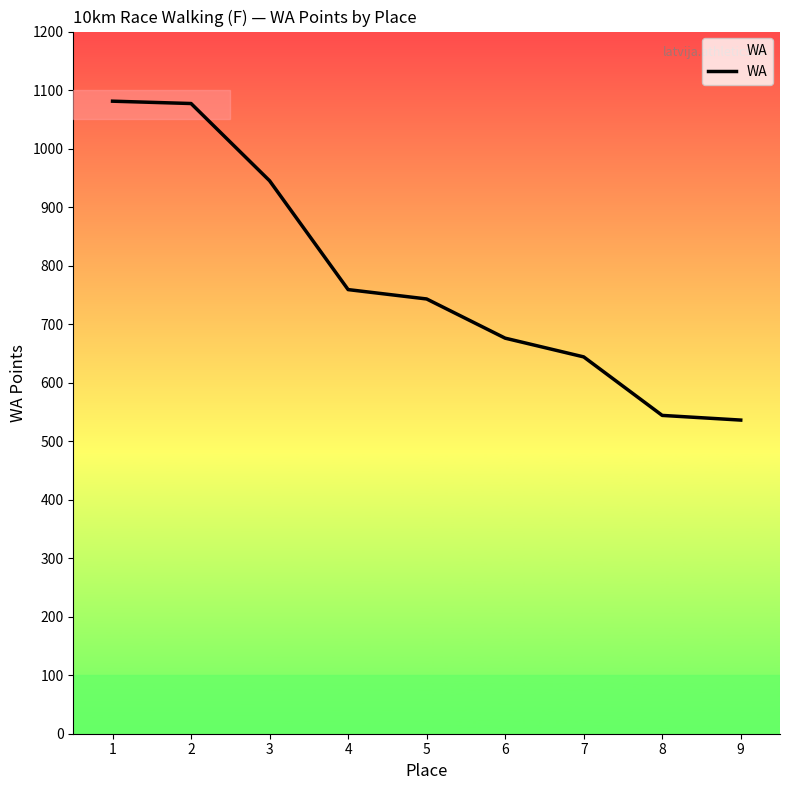

Is this an area chart (filled region under the line)?

No